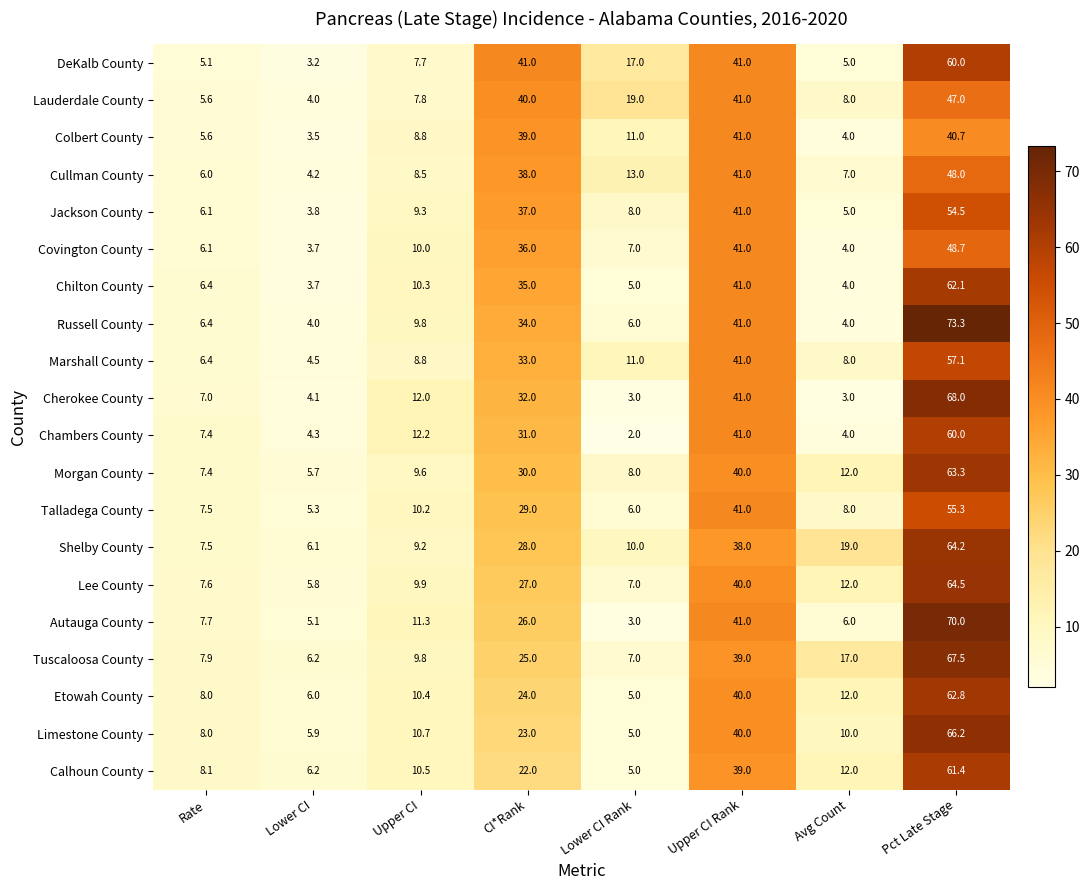

The DeKalb County series shows 99.2 at Pct Late Stage. True or false?

False